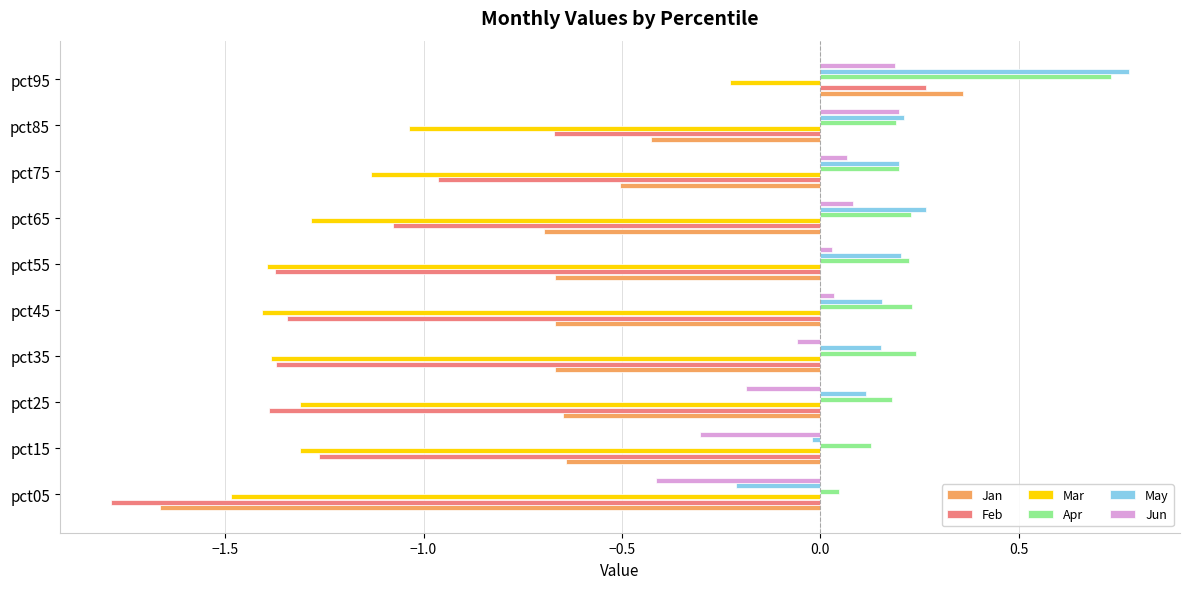

How many positive values does the May series have?

8